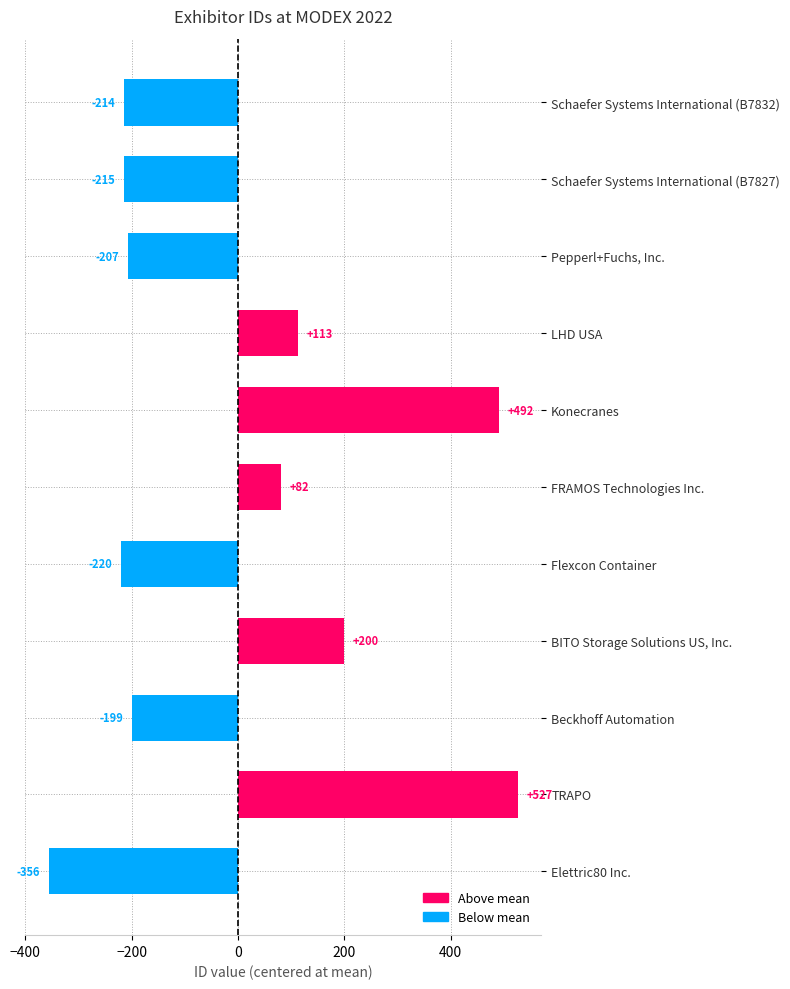

What is the change in value from Beckhoff Automation to Pepperl+Fuchs, Inc.?

-8.0